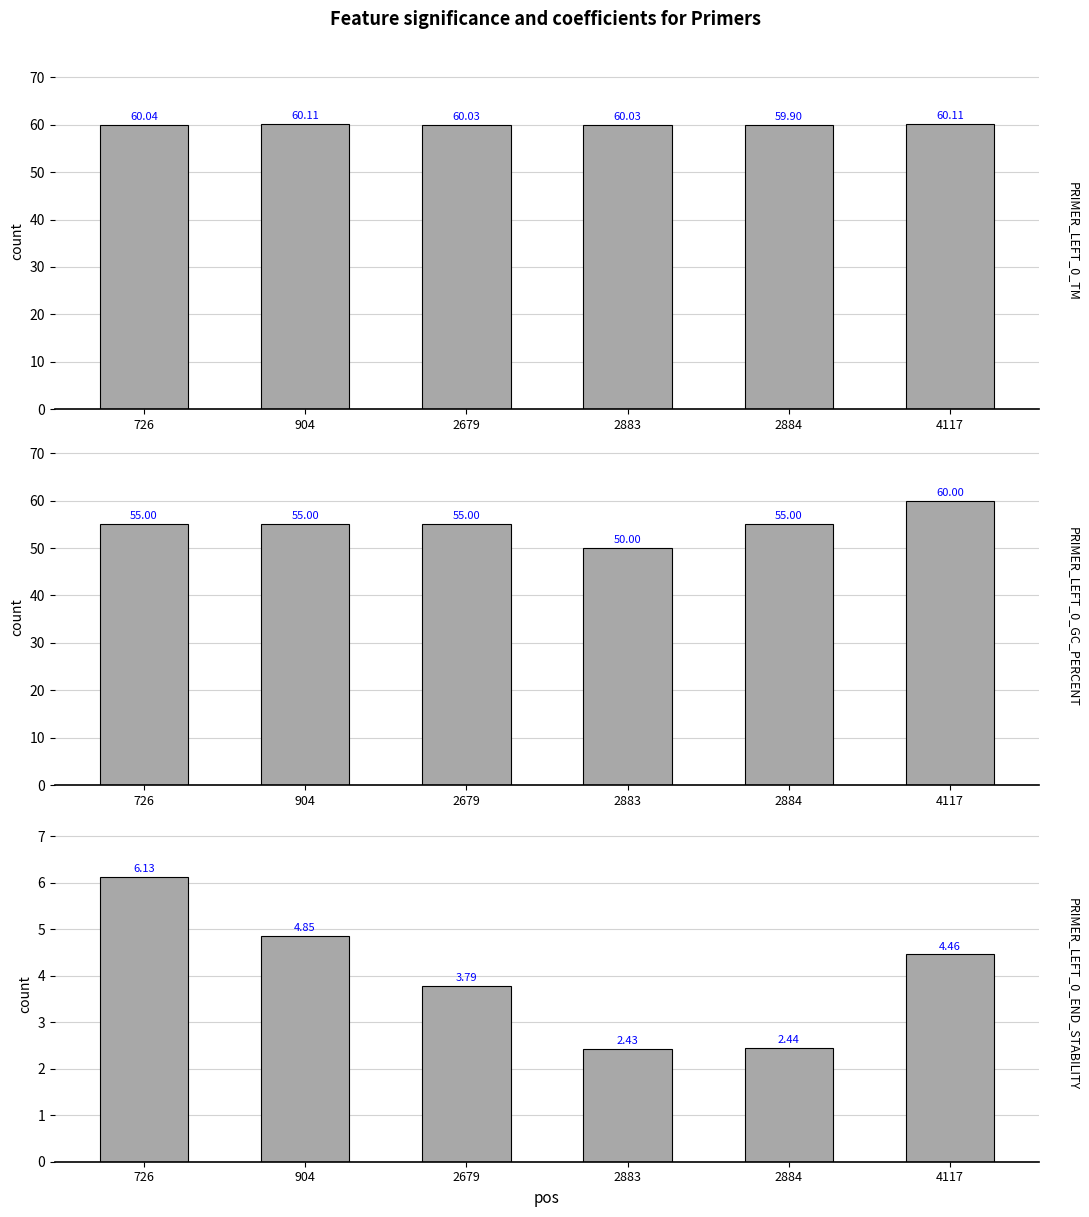

How many data points does each series have?

6